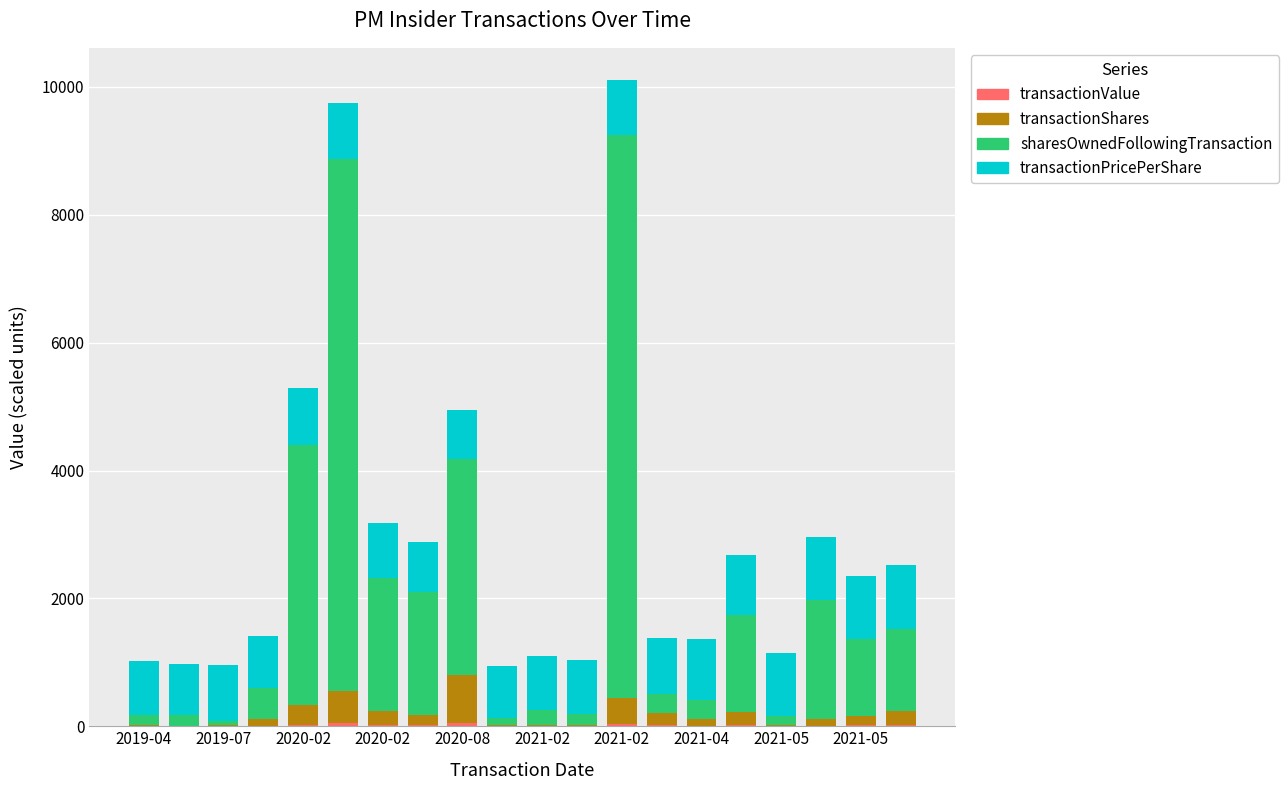

At which category is the sum across all series the highest?

2021-02